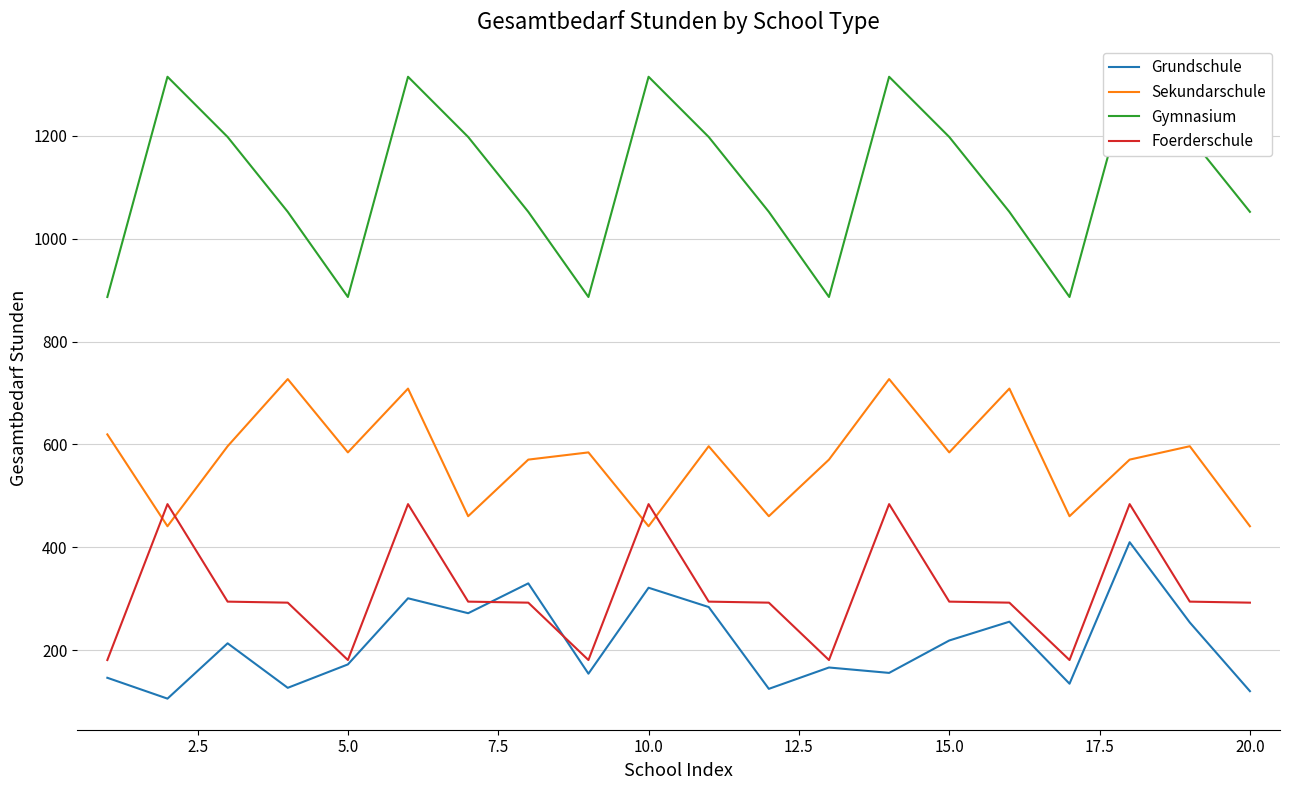

The value of Foerderschule at 15.0 is 294.5. True or false?

True